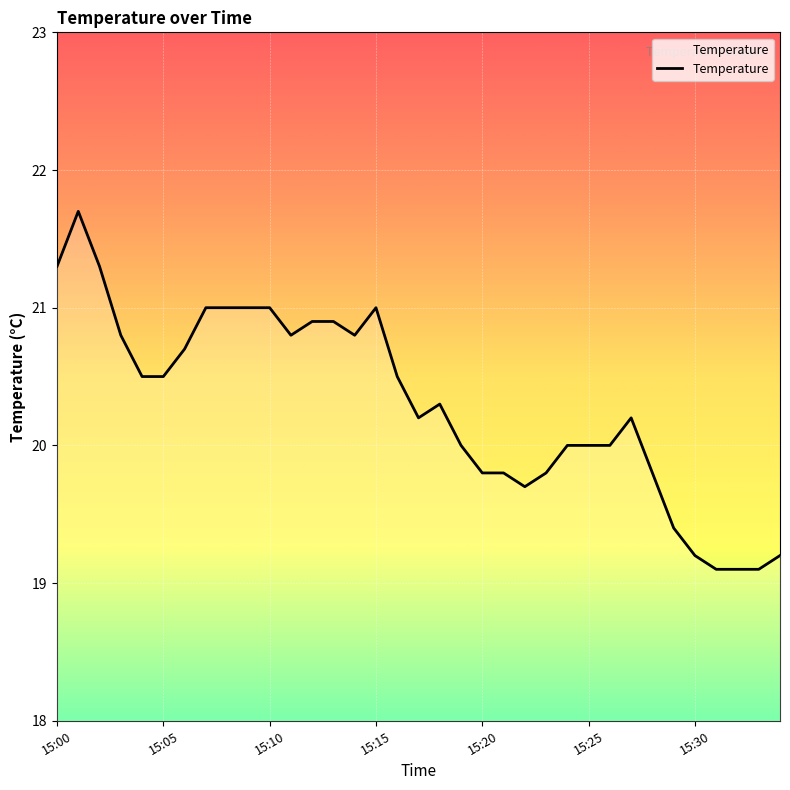

What is the maximum value shown in the chart?

21.7